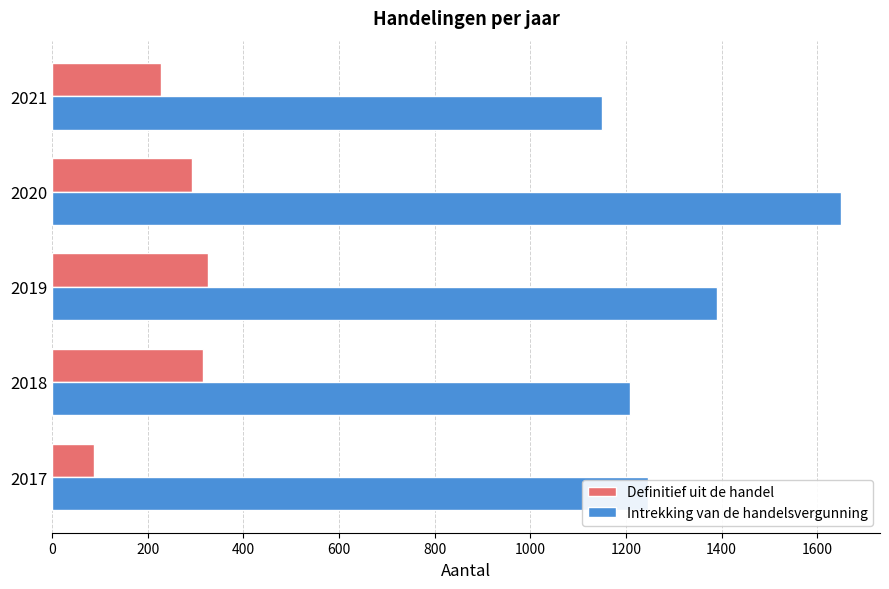

What is the approximate value of Definitief uit de handel at 2021, to the nearest 50?

250